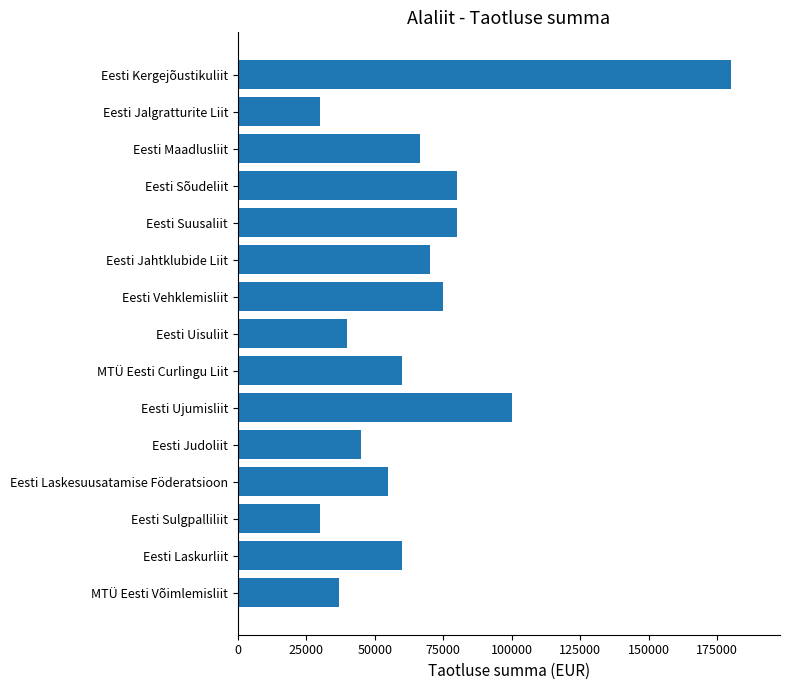

What is the smallest value displayed?

30000